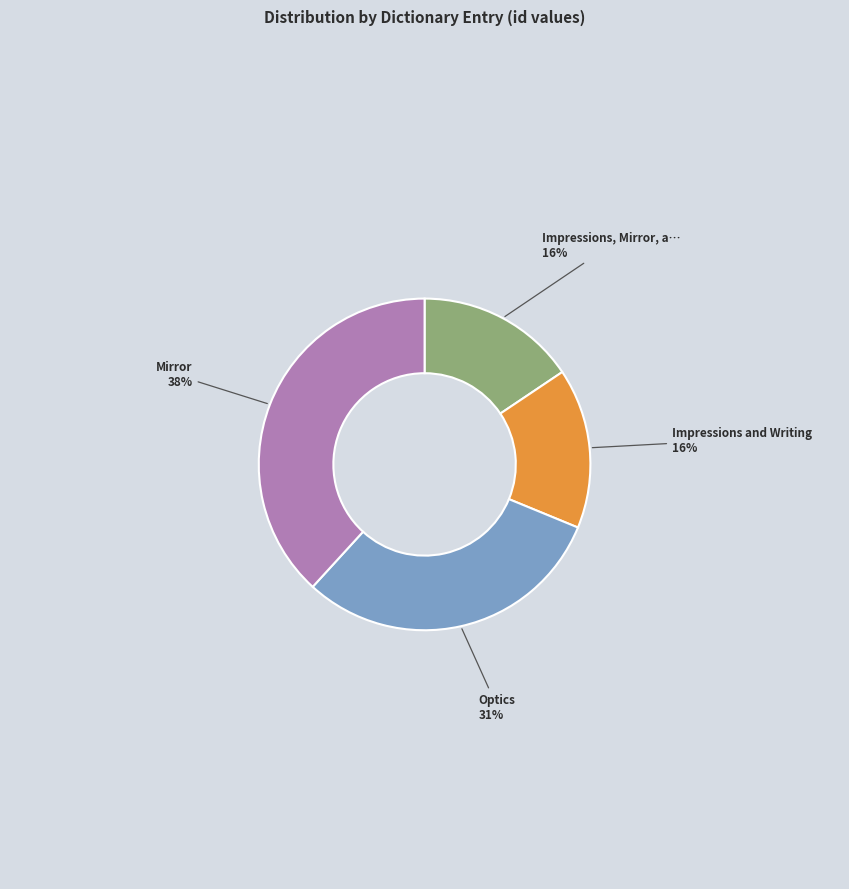

Is there a majority slice in this chart?

No